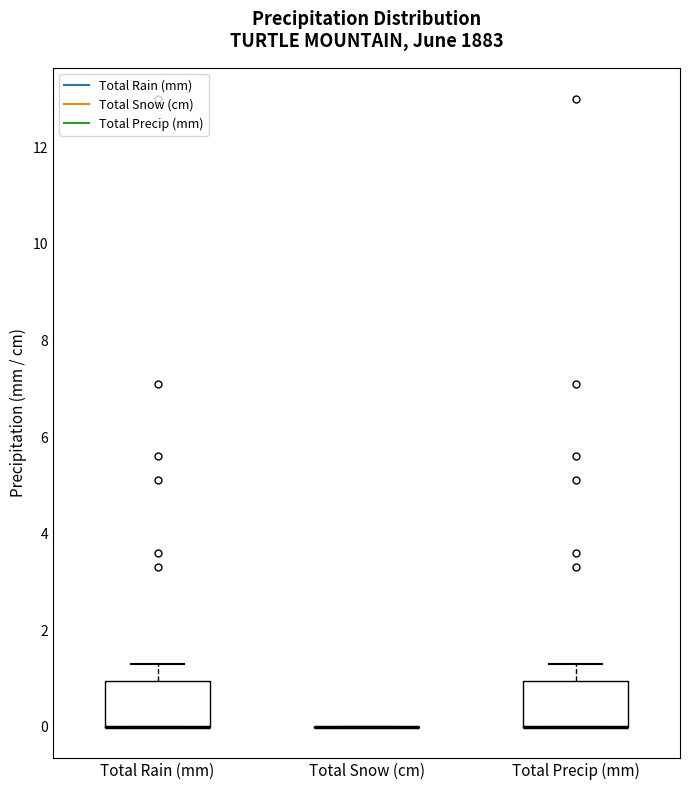

Reading left to right, read every box against the y-axis: the position of its median line, the range the box covers, and the ends of its whiskers. The values are not printed on the chart, so give them approximately, as read against the axis.

Total Rain (mm): median 0.0 (drawn on the box's lower edge), box 0.0 to 1.0, whiskers 0.0 to 1.4
Total Snow (cm): box collapsed to a line at 0.0, whiskers 0.0 to 0.0
Total Precip (mm): median 0.0 (drawn on the box's lower edge), box 0.0 to 1.0, whiskers 0.0 to 1.4